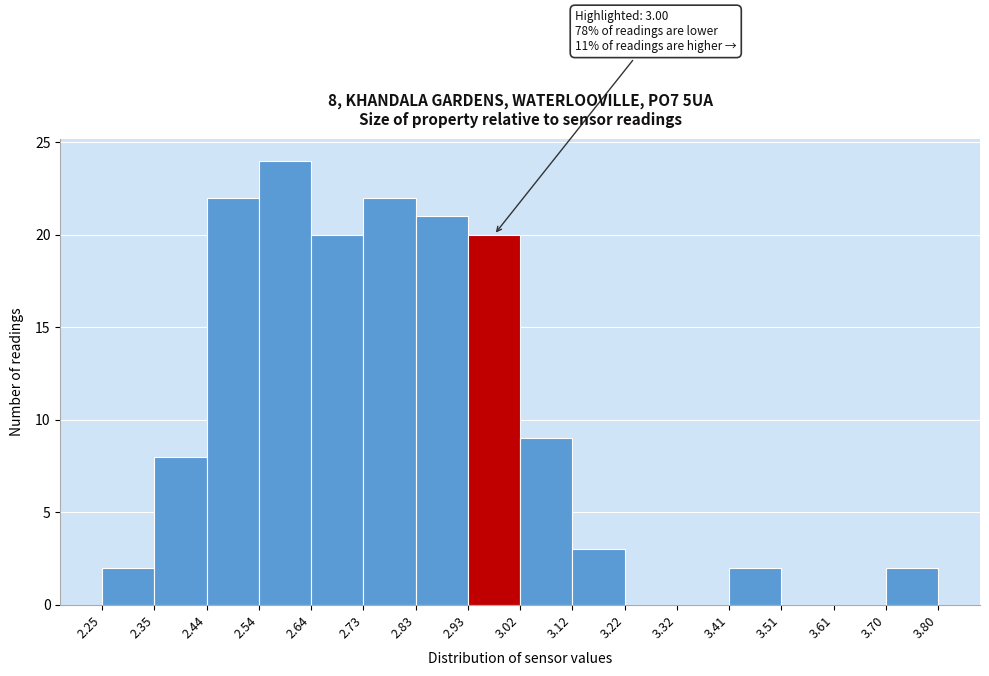

Over which range of the x-axis is the bar tallest?

2.54 to 2.64